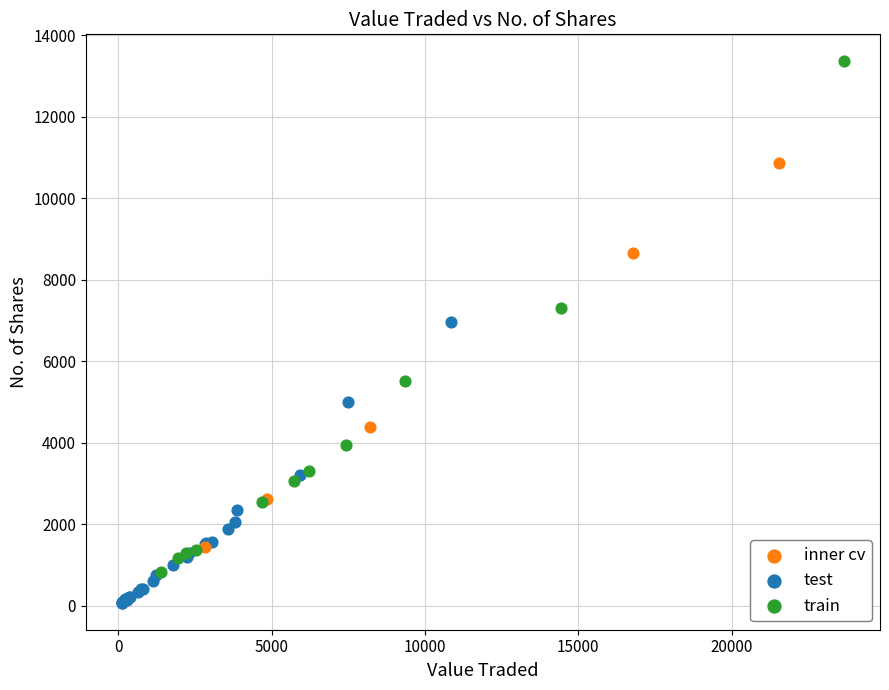

Which series reaches the maximum Y coordinate?

train